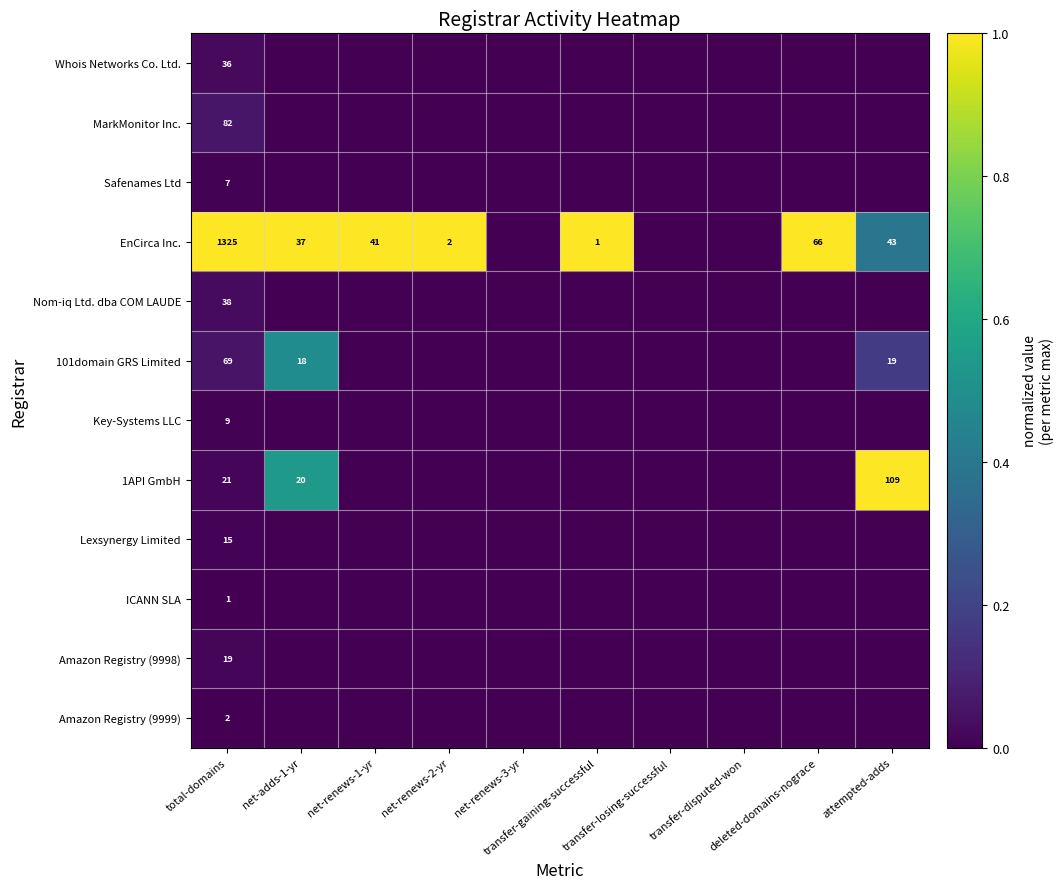

Between net-renews-3-yr and attempted-adds, which series saw the biggest shift?

1API GmbH